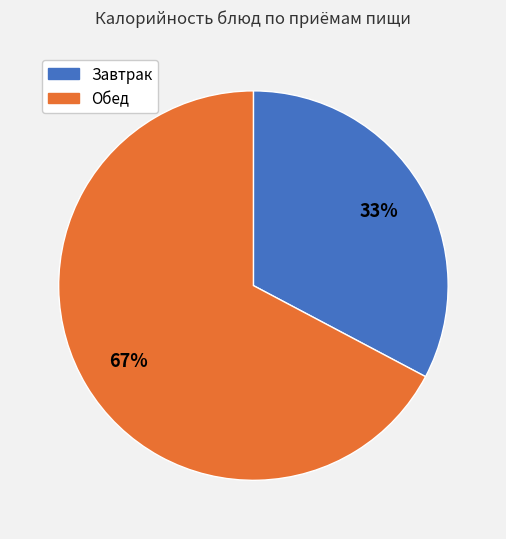

Is there any slice that represents more than half of the pie?

Yes